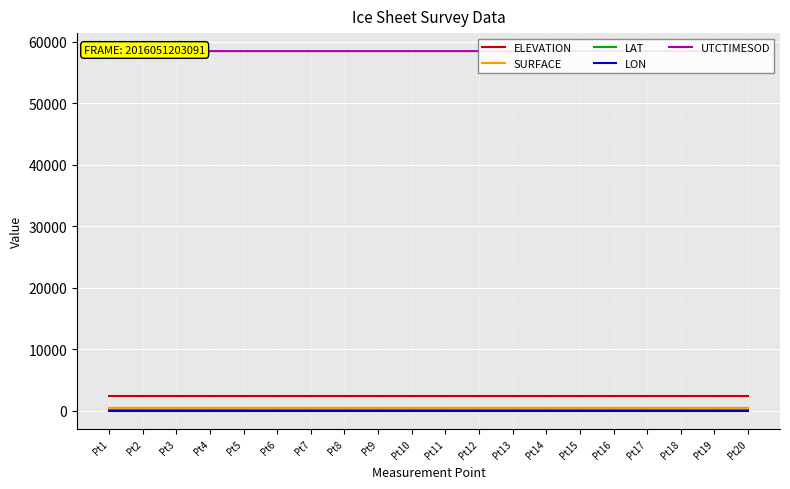

How many lines are shown in the chart?

5